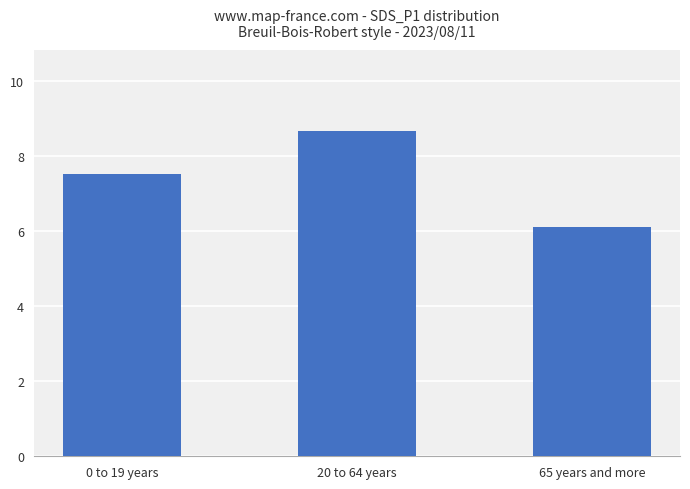

The chart shows a value of 8.7 at 20 to 64 years. True or false?

True